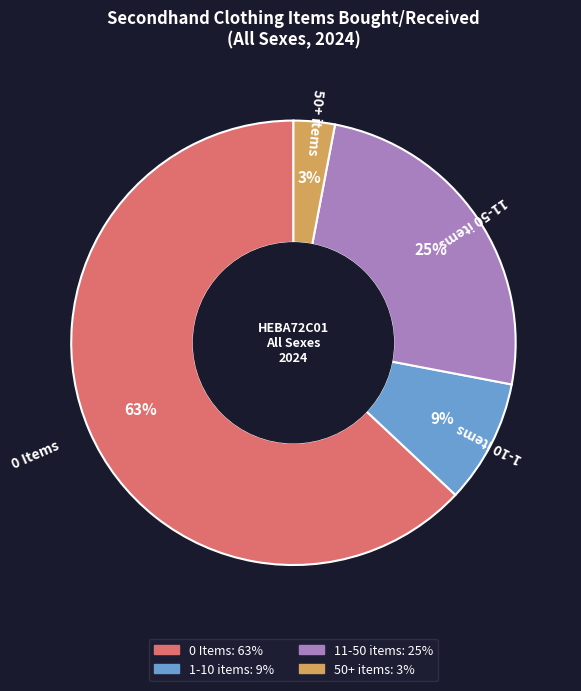

Which slice represents more than half of the pie?

0 Items